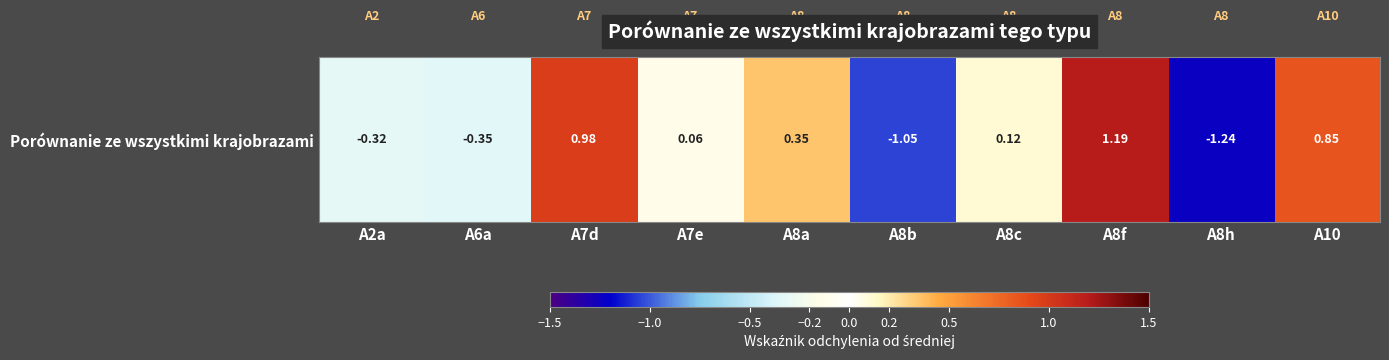

Rank the categories by value from highest to lowest.

A8f, A7d, A10, A8a, A8c, A7e, A2a, A6a, A8b, A8h